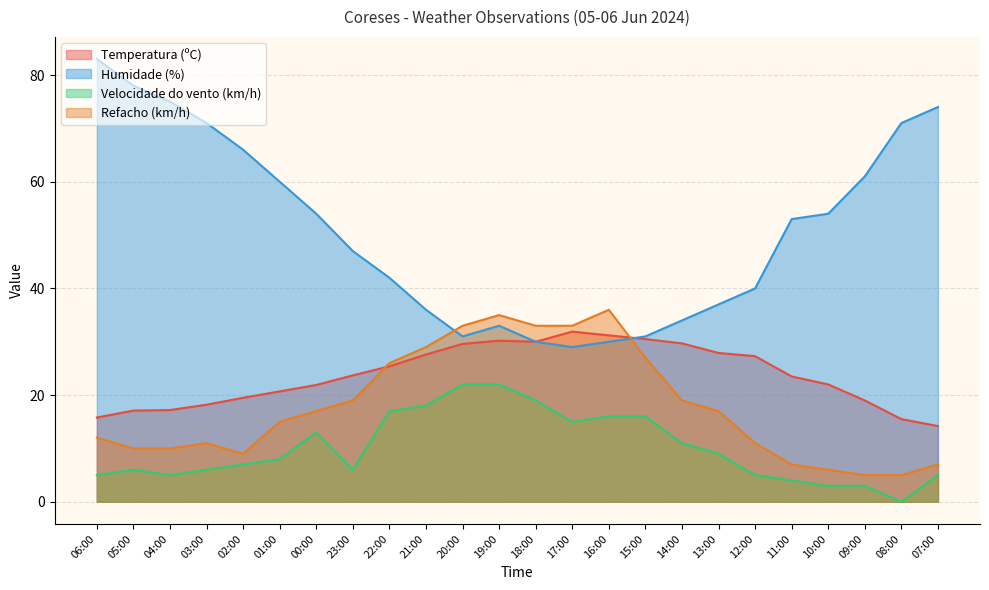

At which label does Velocidade do vento (km/h) reach its minimum?

08:00